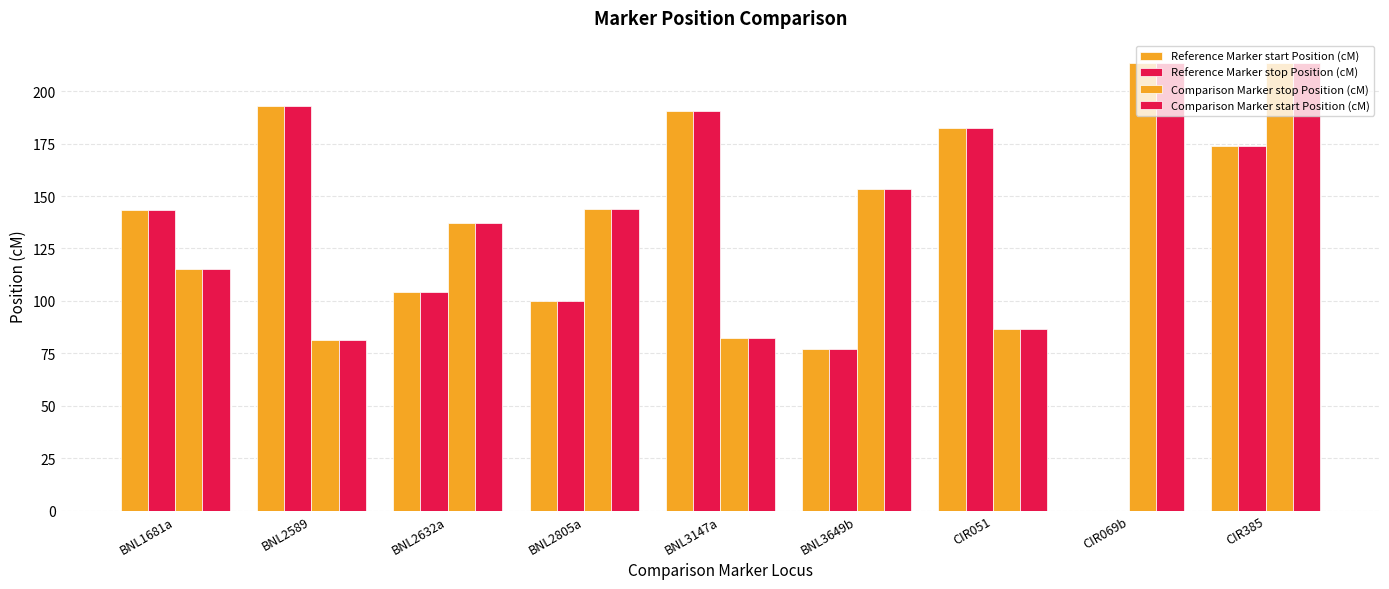

What is the difference between the second highest and minimum values in the Comparison Marker stop Position (cM) series?

132.1